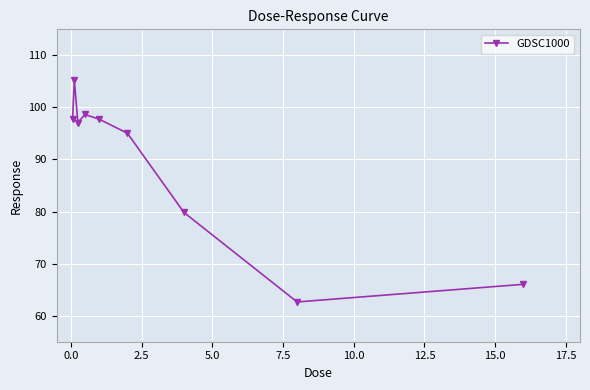

What is the maximum value shown in the chart?

105.2